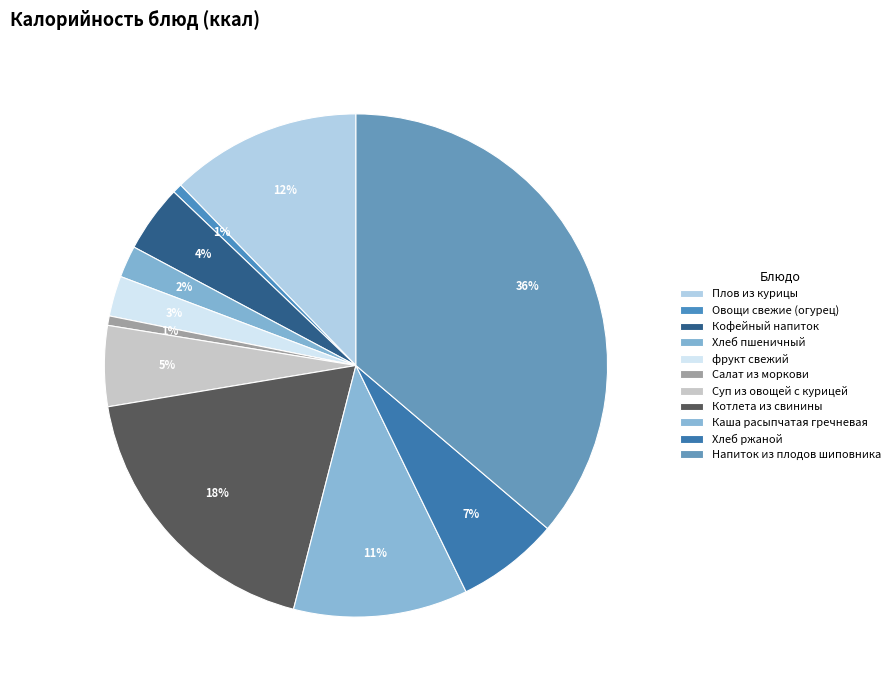

Count the number of slices in the pie.

11